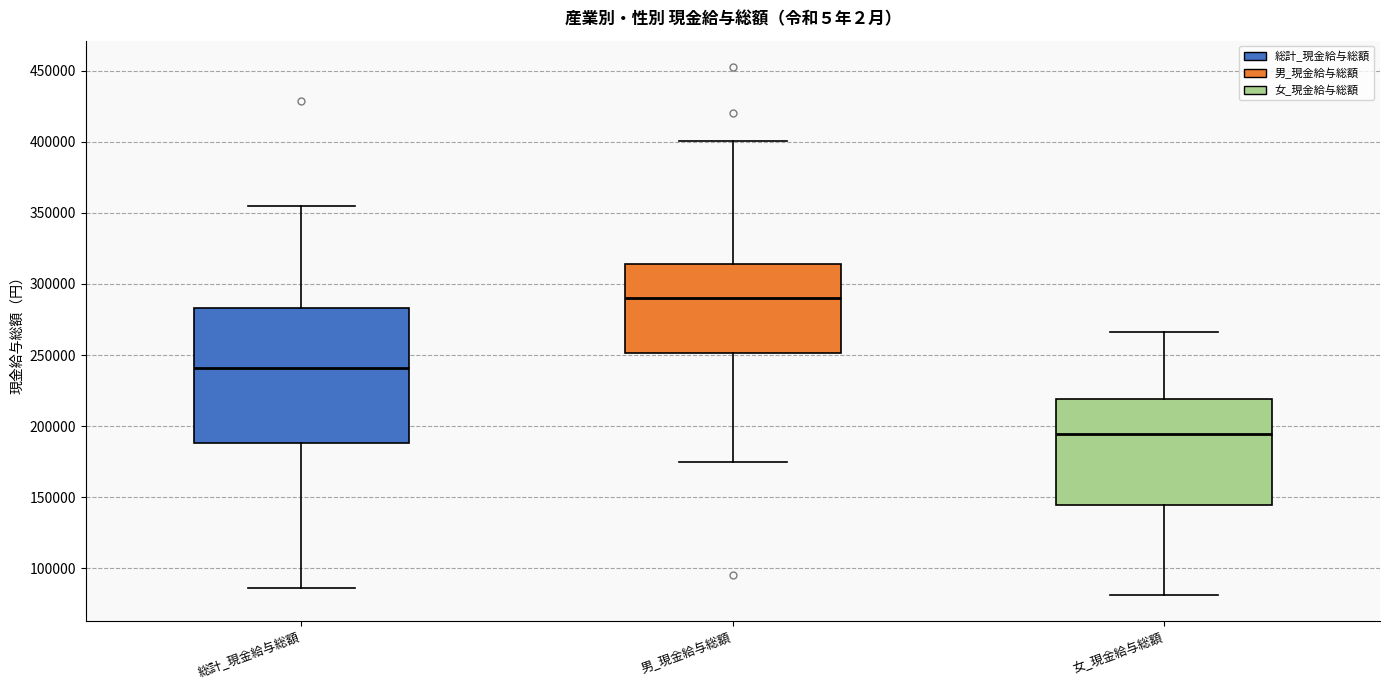

Comparing the boxes themselves (not the whiskers), which one is the tallest?

総計_現金給与総額